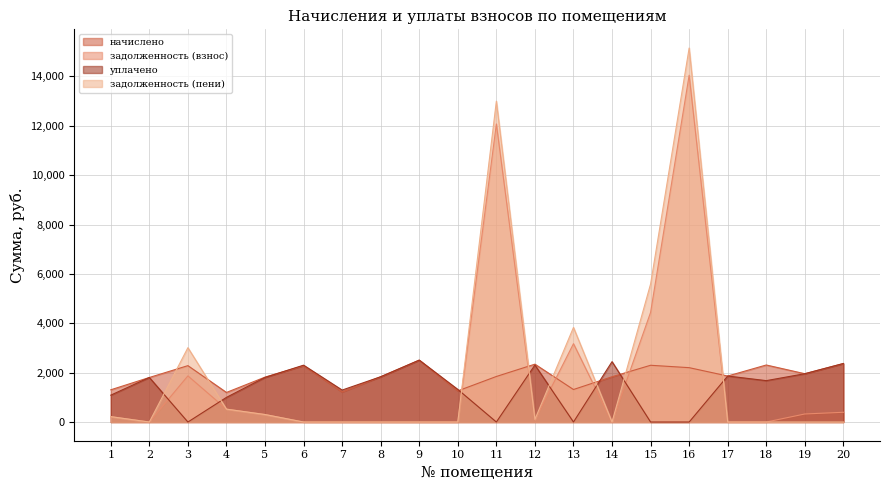

Reading right to left, list all the values displayed in this chart.

начислено: 2369.6	1956.7	2310.1	1863.7	2202.2	2299.0	1834.0	1316.9	2343.6	1845.1	1261.1	2507.3	1834.0	1216.4	2280.4	1819.1	1197.8	2284.1	1804.2	1305.7
задолженность (взнос): 394.9	326.1	0.0	0.0	14048.5	4442.2	0.0	3173.3	90.9	12074.7	0.0	0.0	0.0	0.0	0.0	303.2	521.6	1869.0	0.0	217.6
уплачено: 2369.6	1956.7	1676.5	1863.7	0.0	0.0	2445.3	0.0	2310.1	0.0	1320.6	2507.3	1834.0	1294.6	2302.7	1805.4	998.2	0.0	1804.2	1088.1
задолженность (пени): 0.0	0.0	0.0	0.0	15149.6	5591.7	0.0	3831.7	107.7	12997.3	0.0	0.0	0.0	0.0	0.0	303.2	521.6	3011.1	0.0	217.6